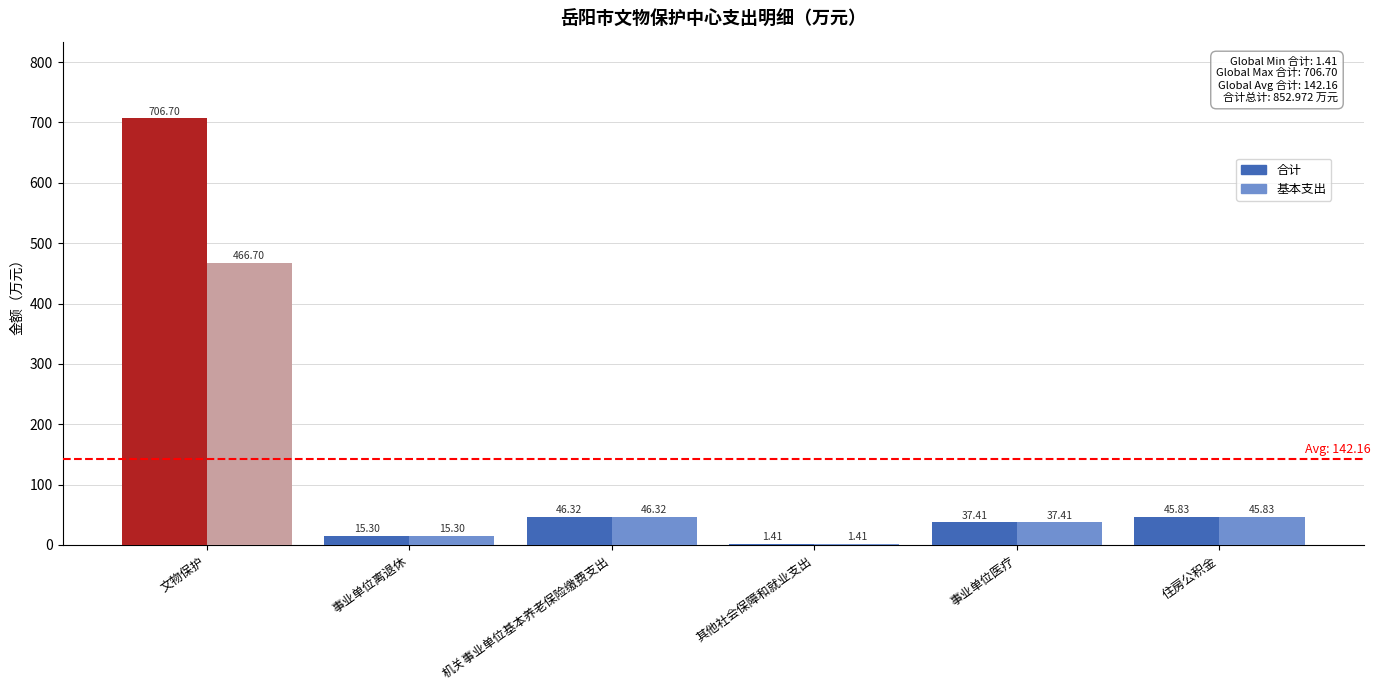

The value of 基本支出 at 文物保护 is 721.5. True or false?

False